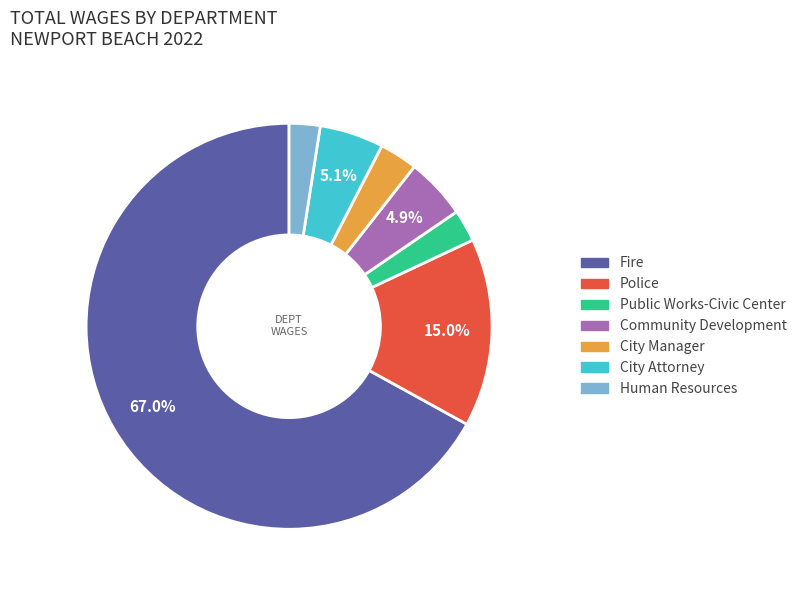

What percentage is the Public Works-Civic Center slice, to the nearest percent?

3%